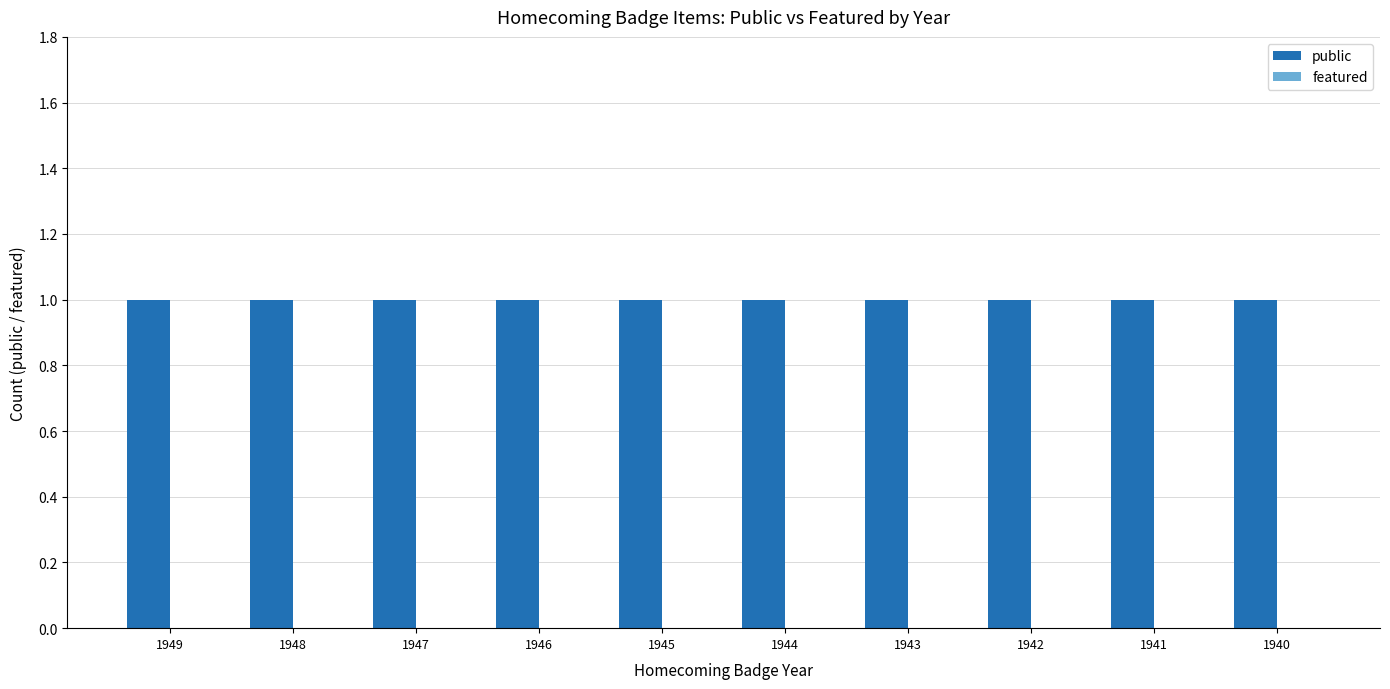

How many series are shown in this chart?

2